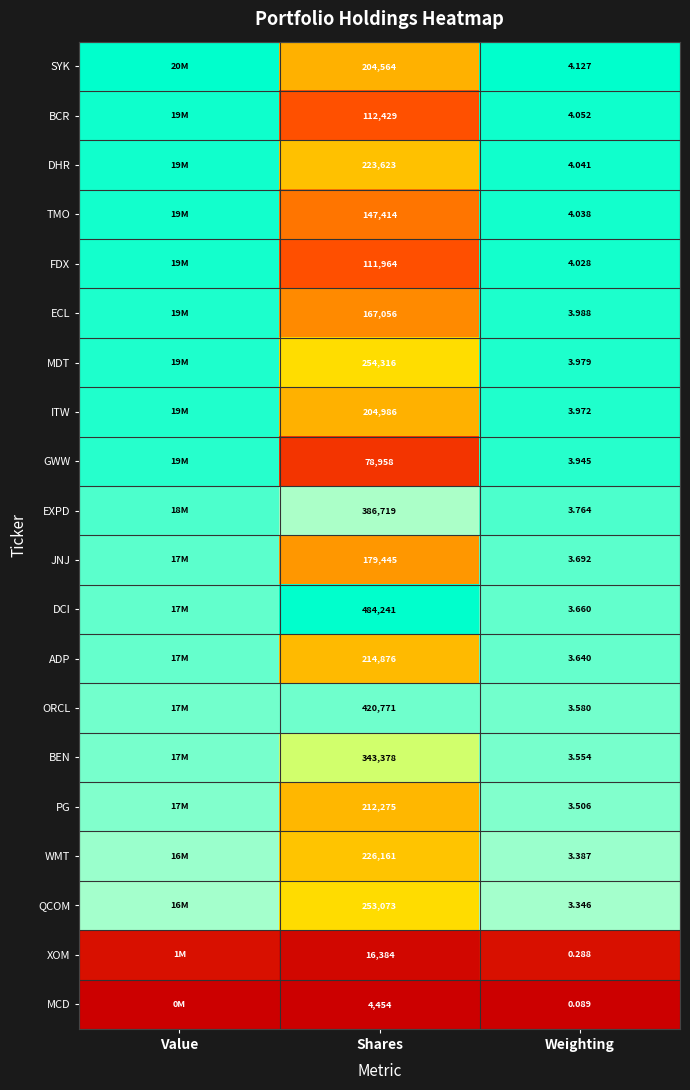

Rank the series at Shares from highest to lowest value.

DCI, ORCL, EXPD, BEN, MDT, QCOM, WMT, DHR, ADP, PG, ITW, SYK, JNJ, ECL, TMO, BCR, FDX, GWW, XOM, MCD